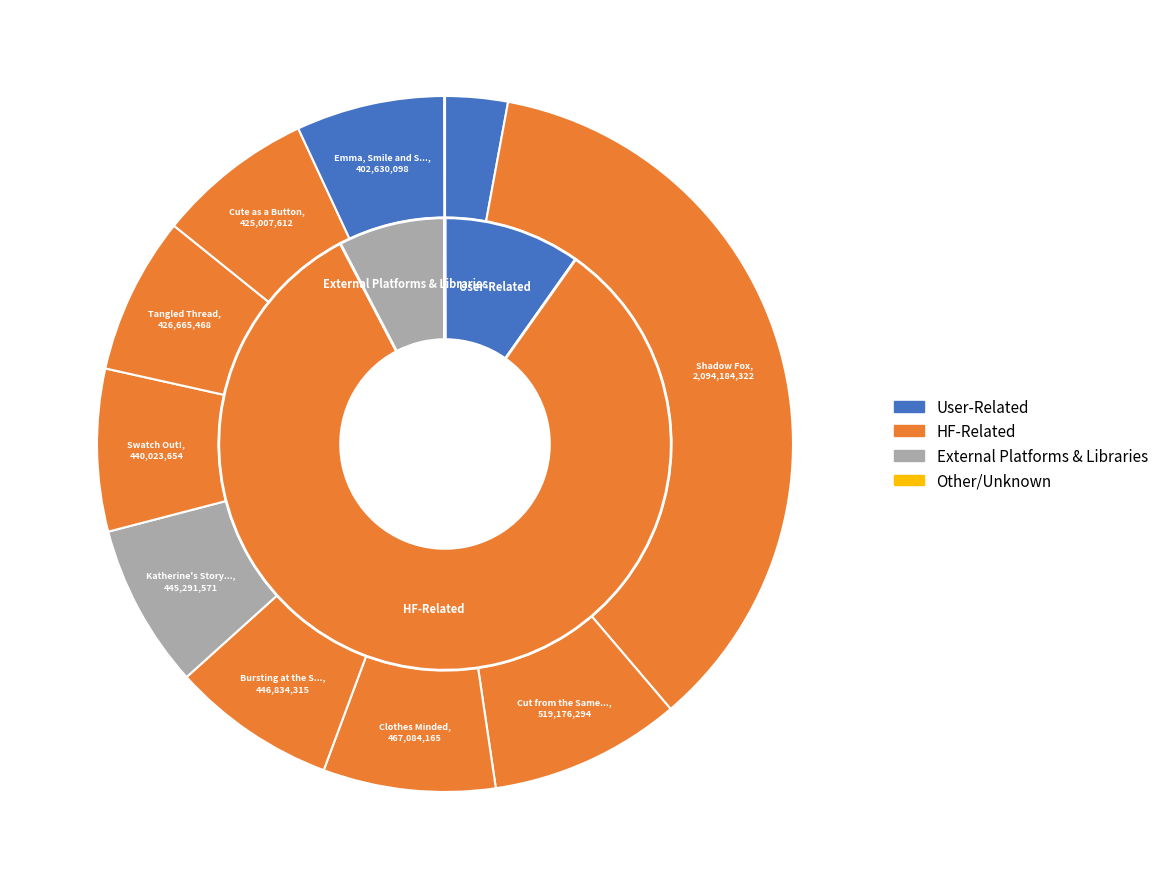

Combined, do Cute as a Button and Swatch Out! account for over 50%?

No